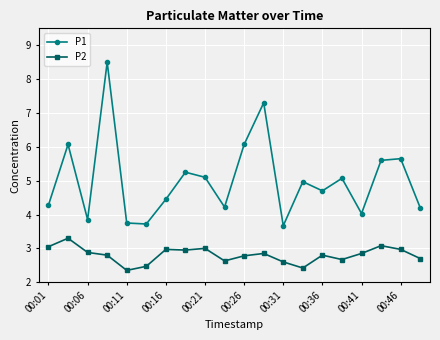

True or false: P2 has more than 2 interior local peaks.

True